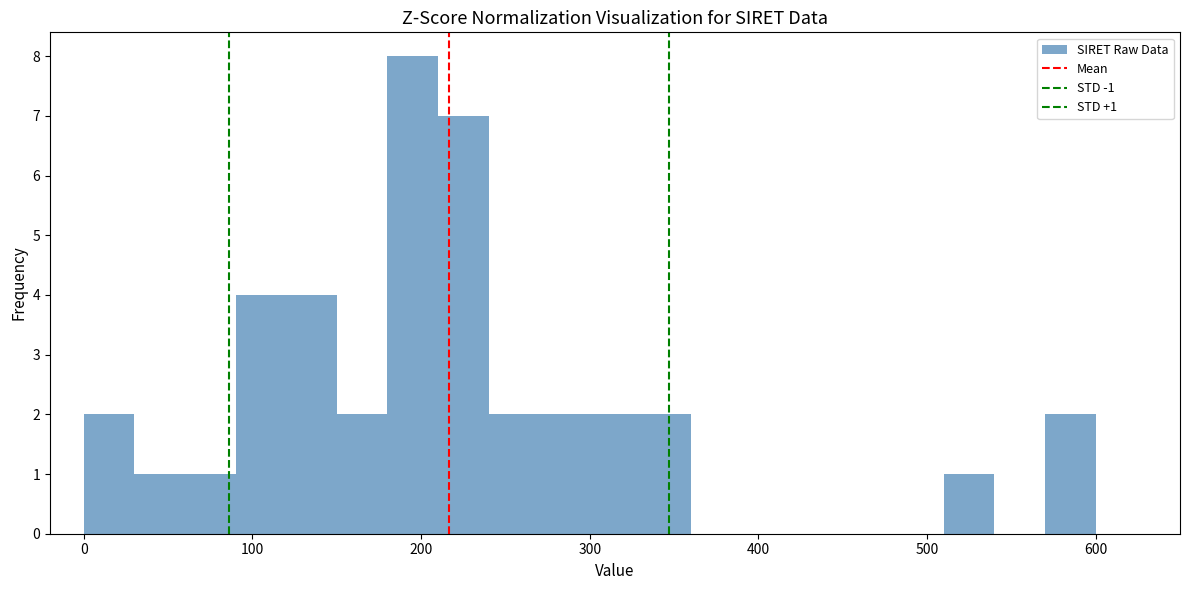

Read against the x-axis, roughly where is the centre of the tallest bar?

200